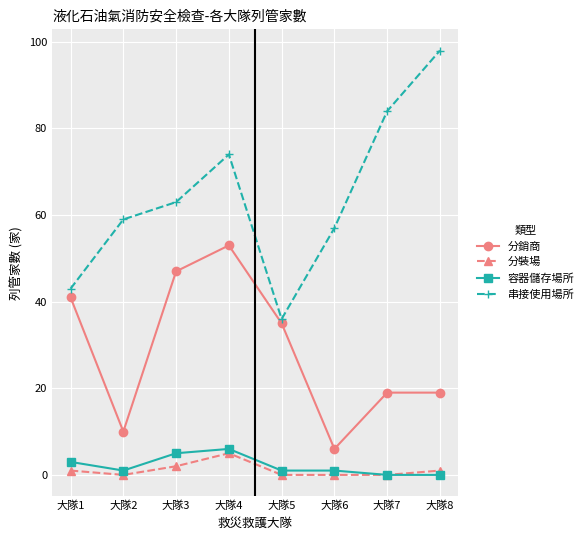

At which category does 容器儲存場所 reach its first local peak?

大隊4